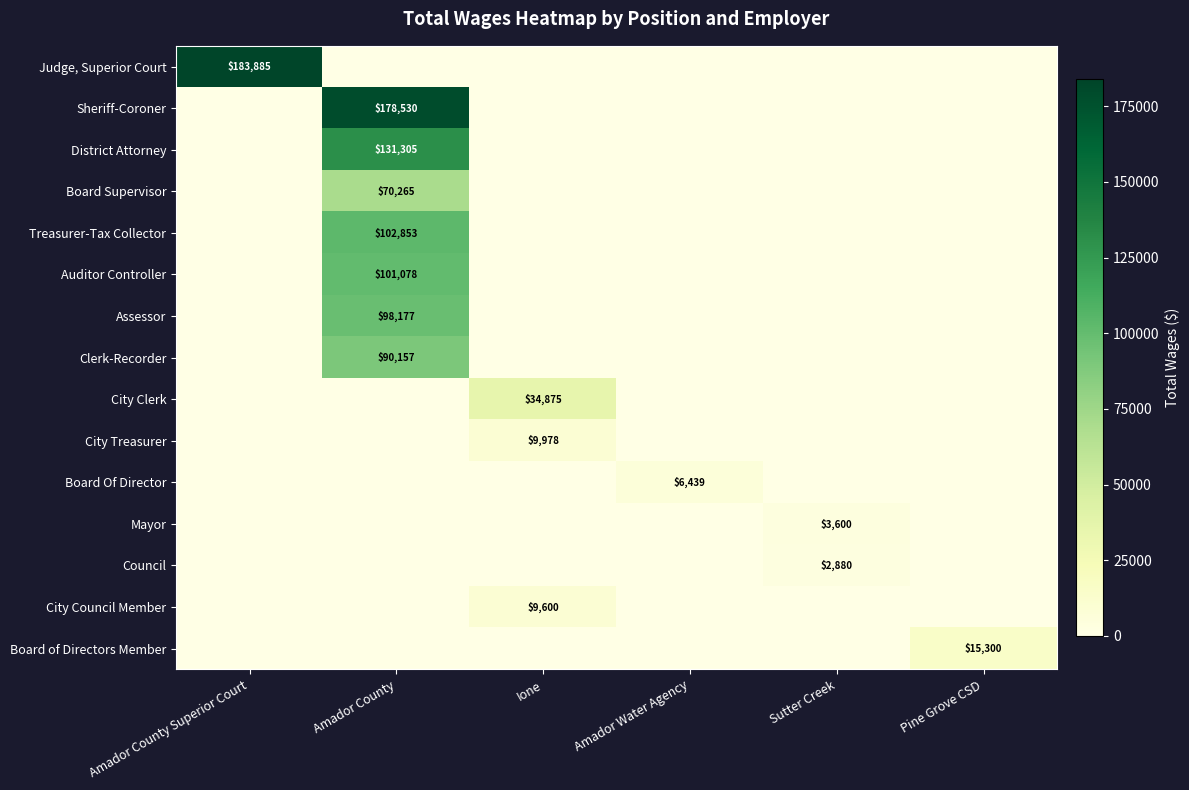

True or false: Assessor has a value of 67805 at Amador County.

False